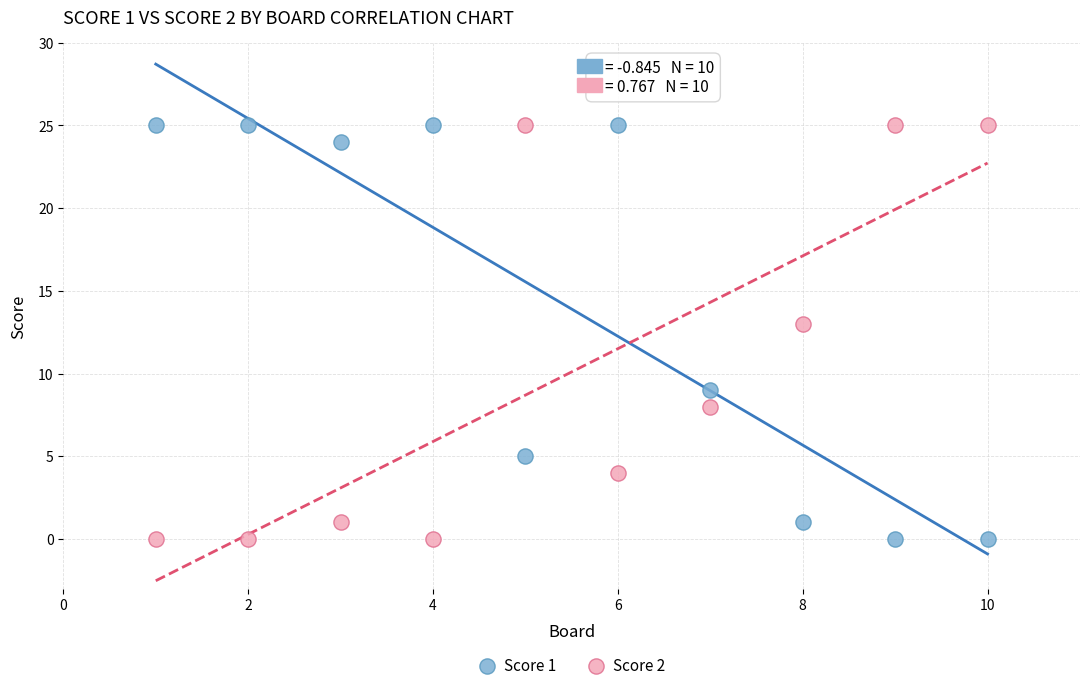

Across all series, what Y value is closest to 12?

13